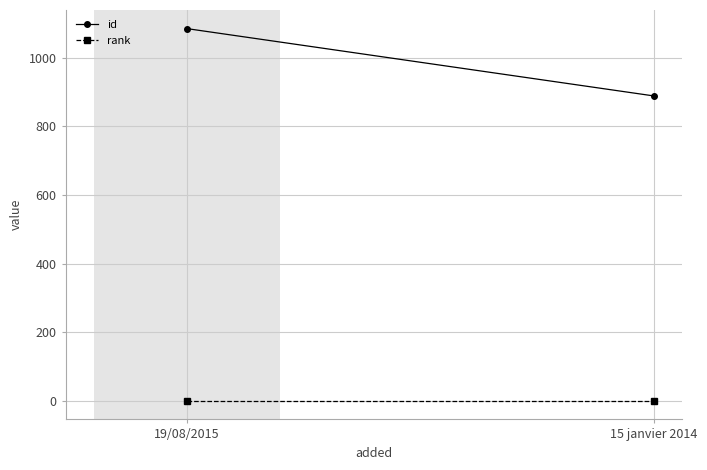

What is the lowest value of the rank series?

1